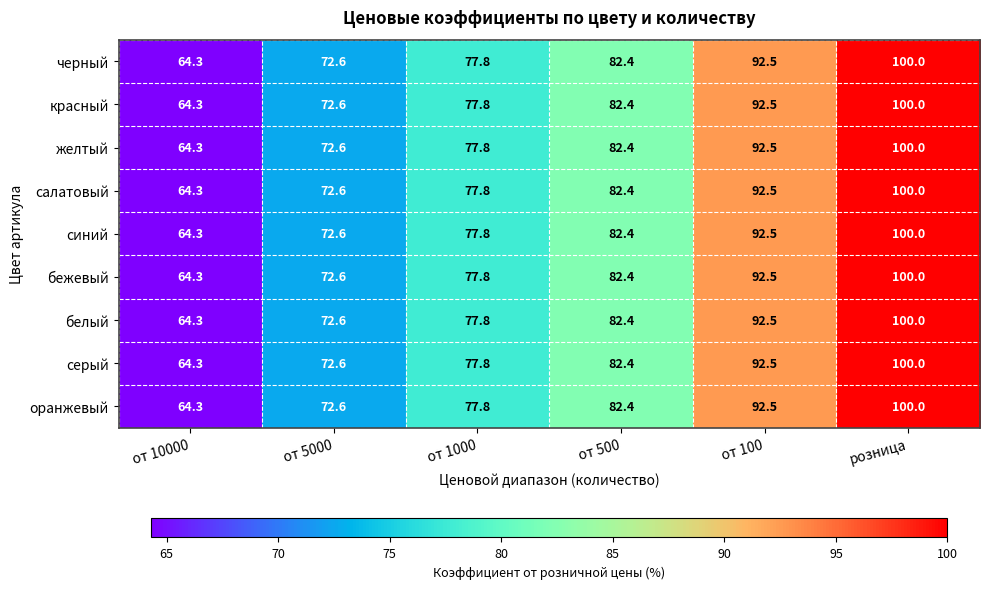

Where is бежевый nearest to the value 82?

от 500